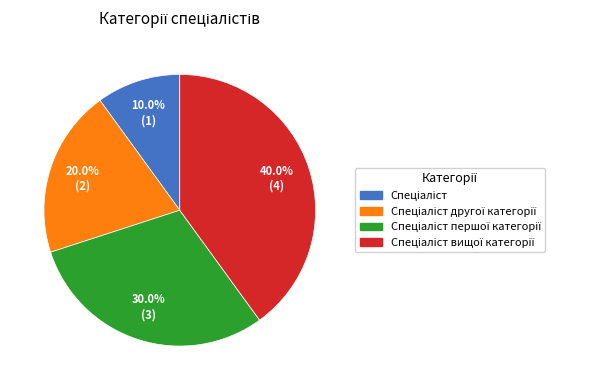

Is there a majority slice in this chart?

No